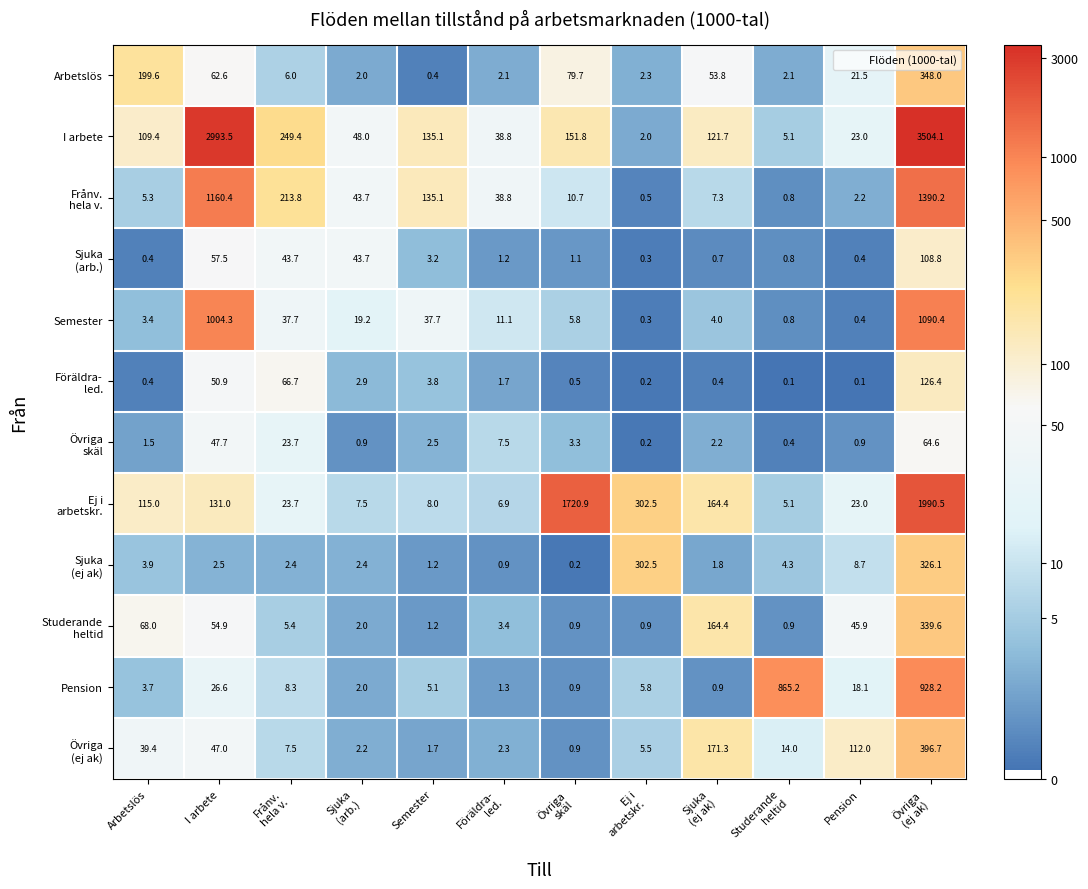

What is the average value of the Pension series?

155.5